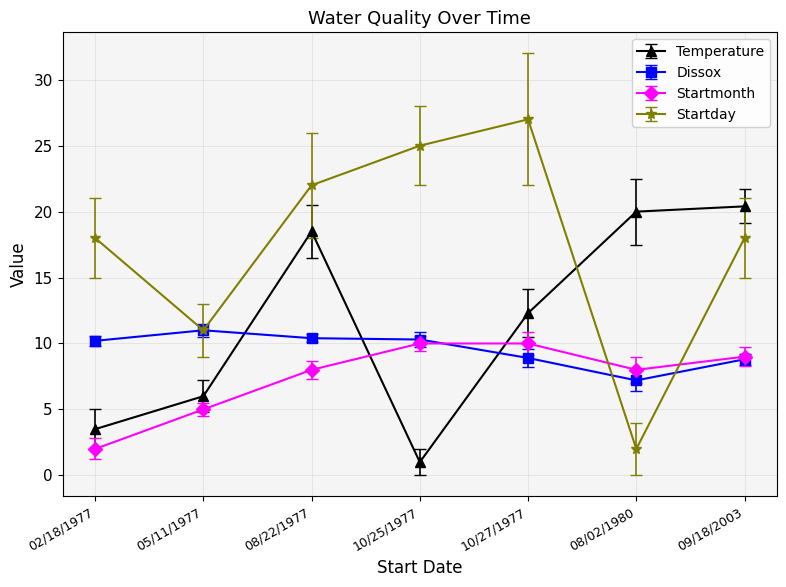

What is the average value of the Temperature series?

11.7